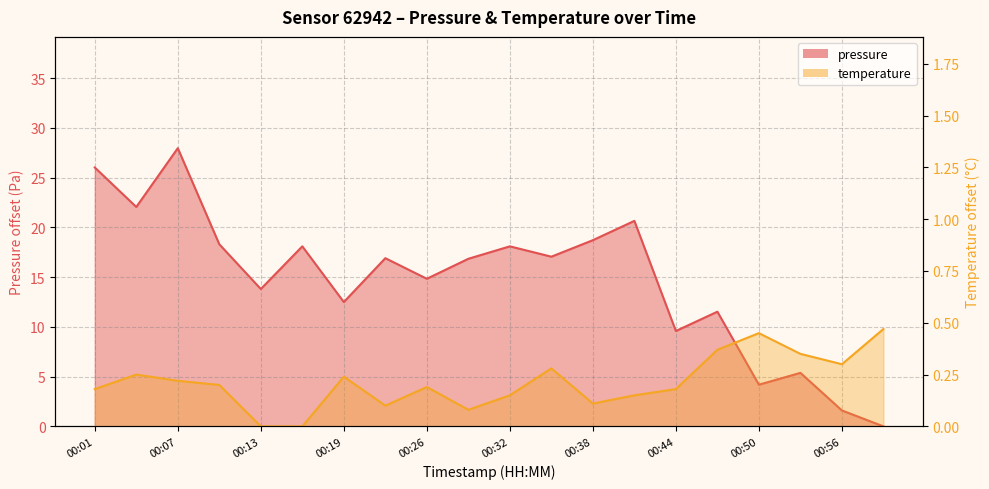

True or false: temperature has more than 2 points higher than both neighbors.

True